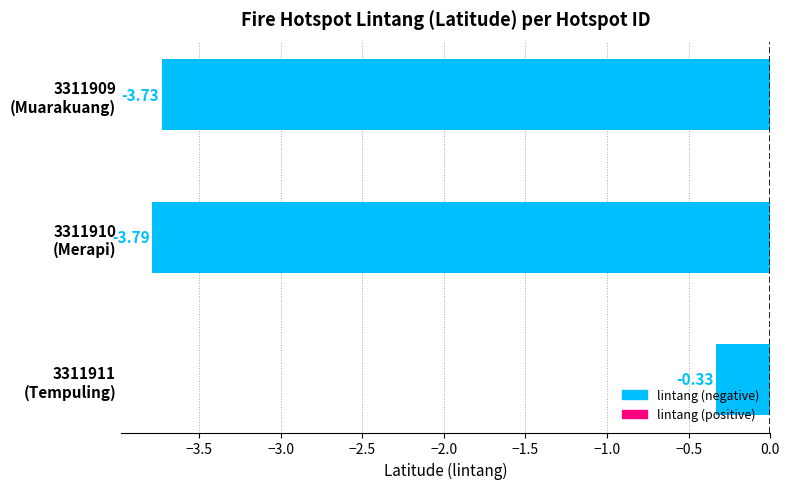

How many bars are there in total?

3